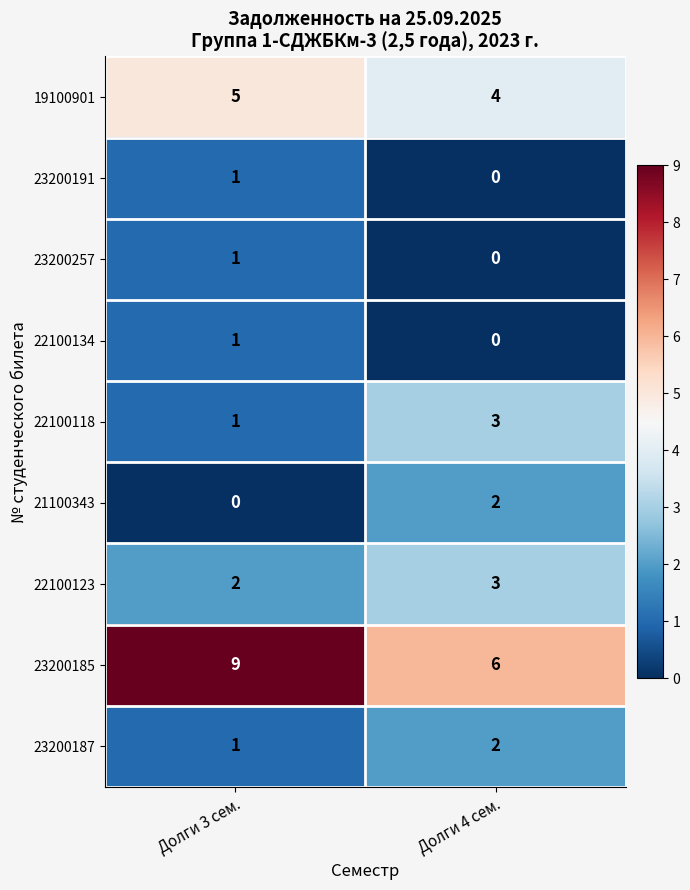

What is the sum of the 19100901 values at Долги 3 сем. and Долги 4 сем.?

9